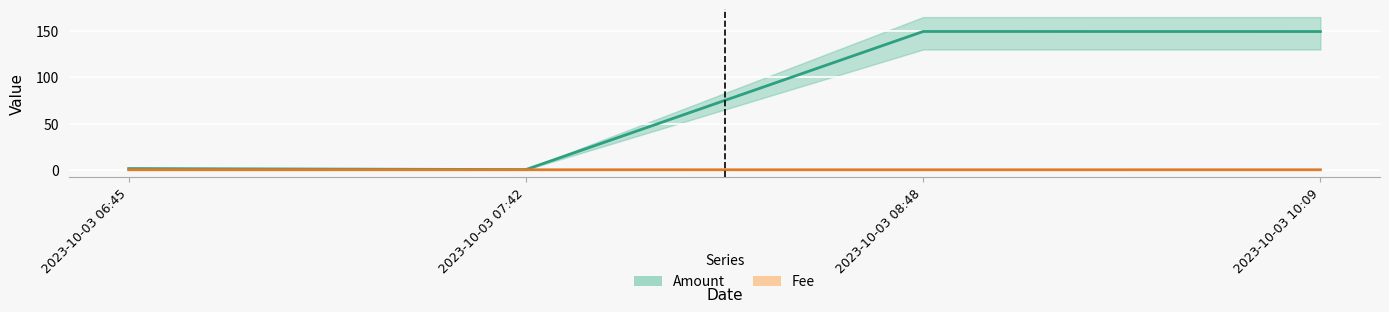

At which category does Fee reach its first local peak?

2023-10-03 07:42